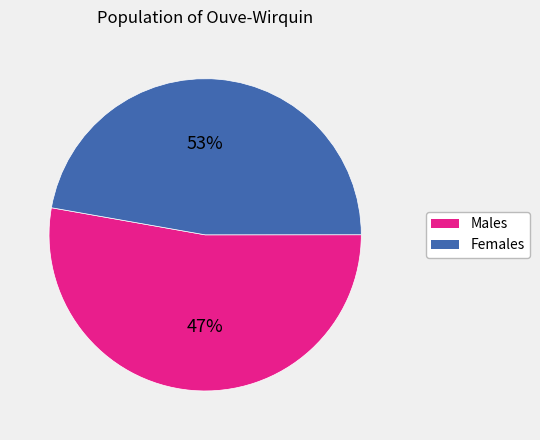

Does pct55 account for over 50% of the chart?

No